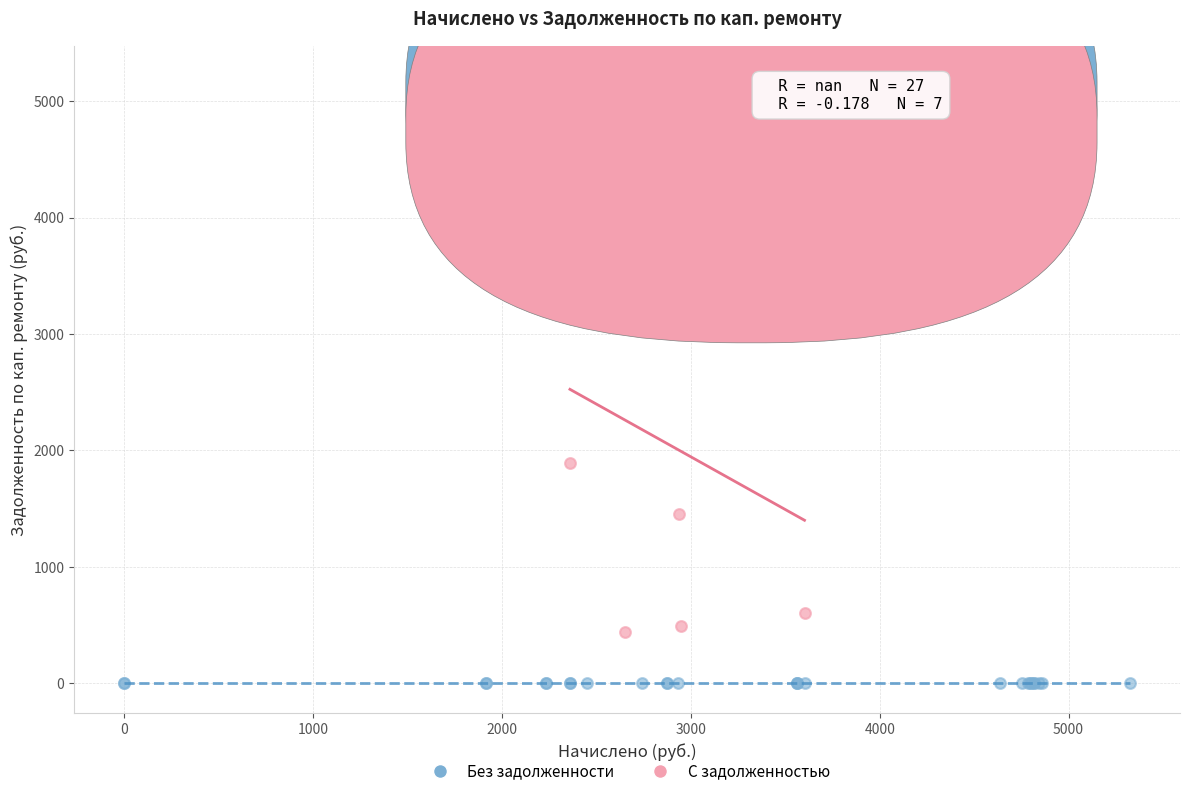

Which series reaches the maximum Y coordinate?

С задолженностью